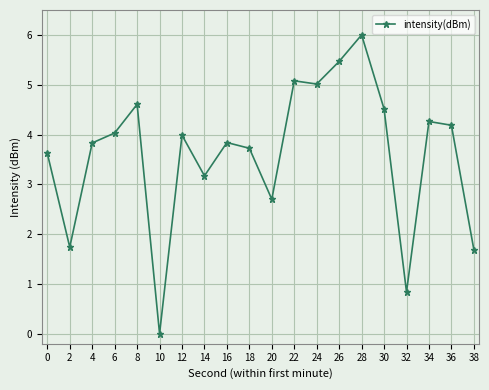

The chart shows a value of 3.7 at 18. True or false?

True